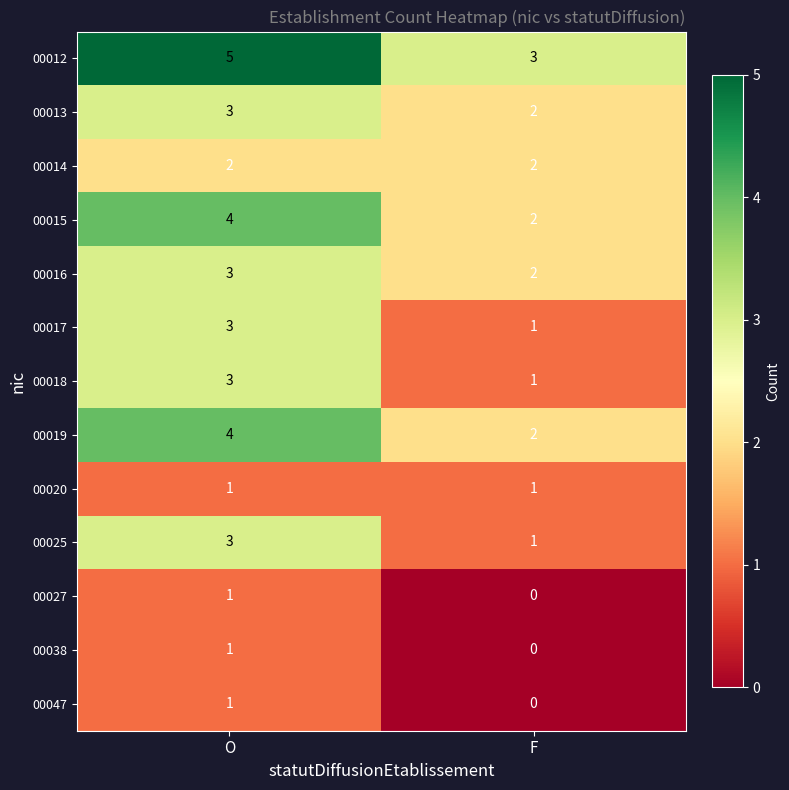

What is the approximate value of 00018 at O?

3